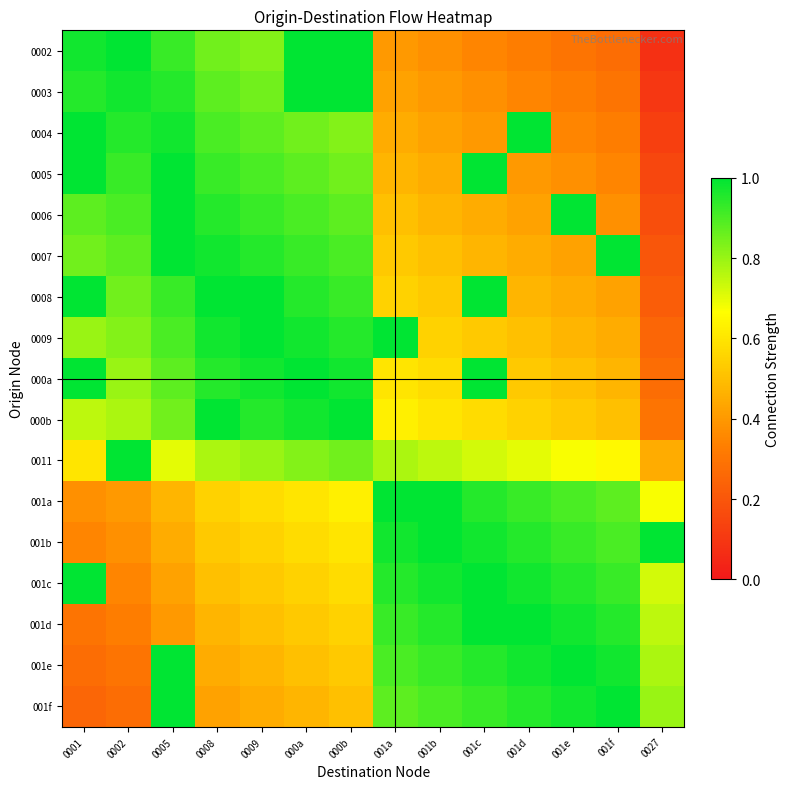

At how many categories does at least one series exceed 0?

14